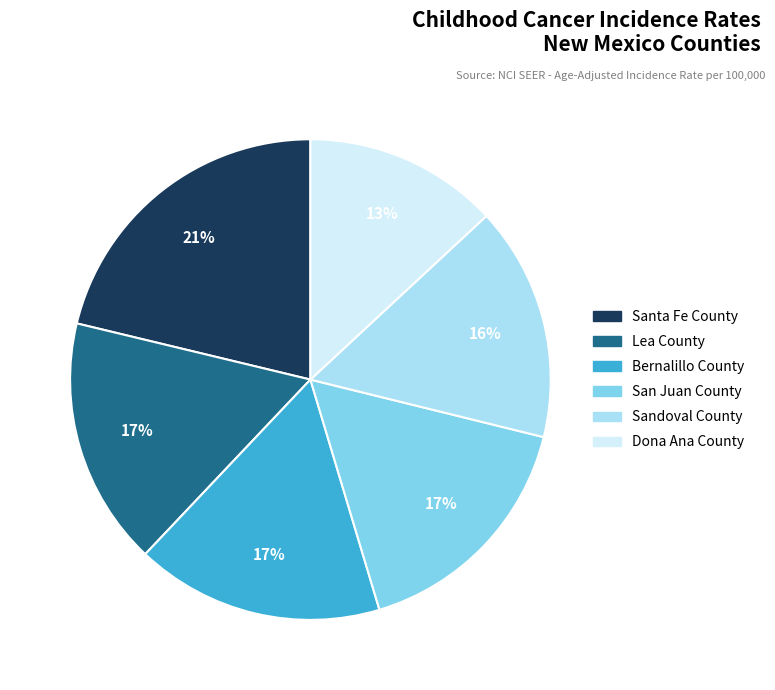

Does any single category account for the majority?

No